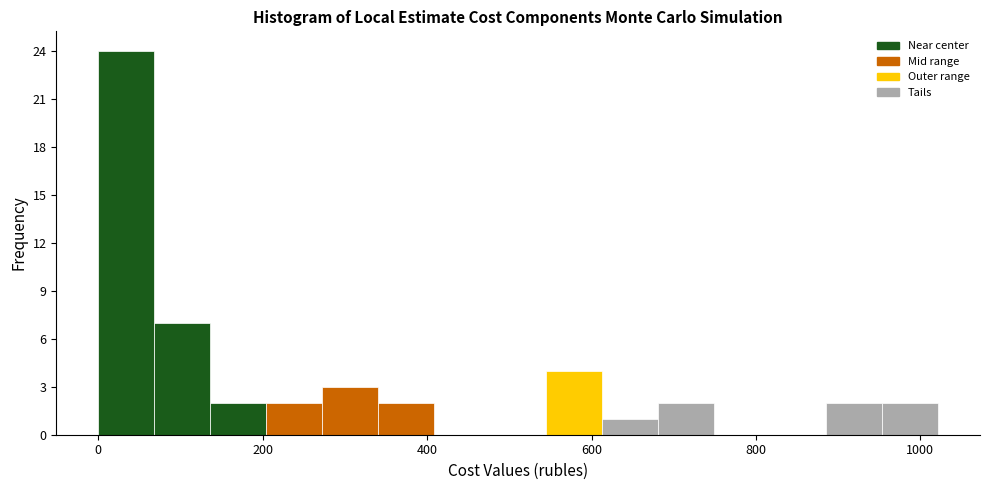

Around what value on the x-axis is the tallest bar? Give the approximate position of its centre, as read against the axis.

40